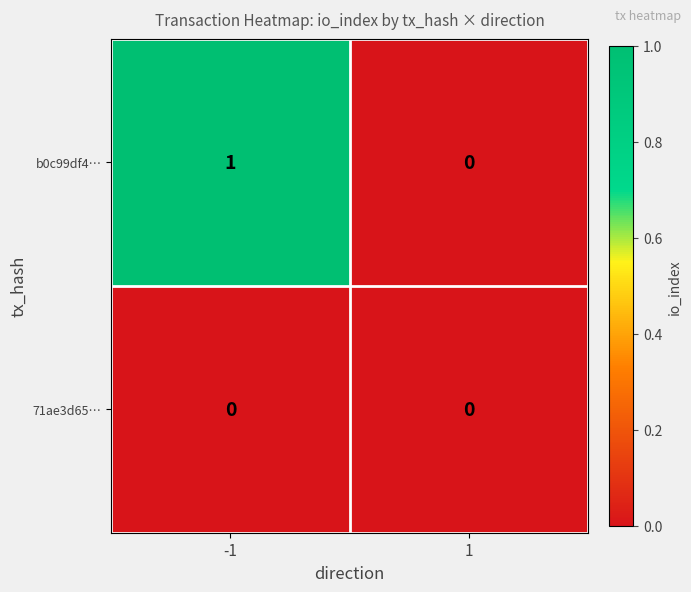

Which series has the largest range (max minus min)?

b0c99df4…